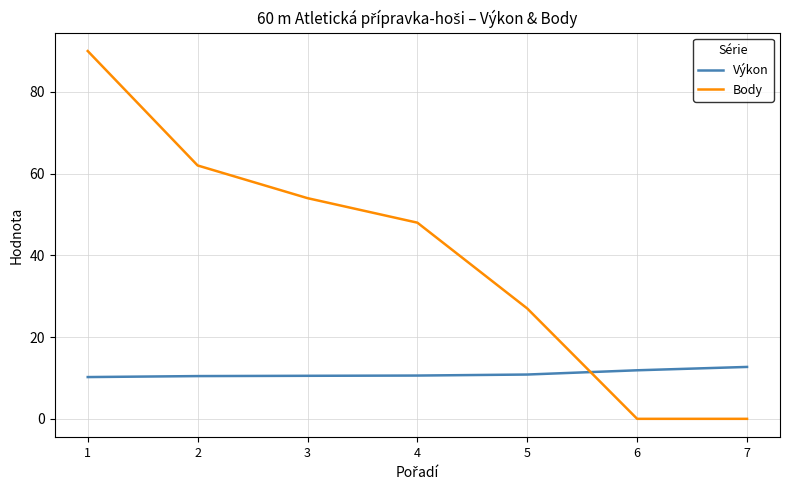

What is the difference between the maximum and minimum values in the Body series?

90.0